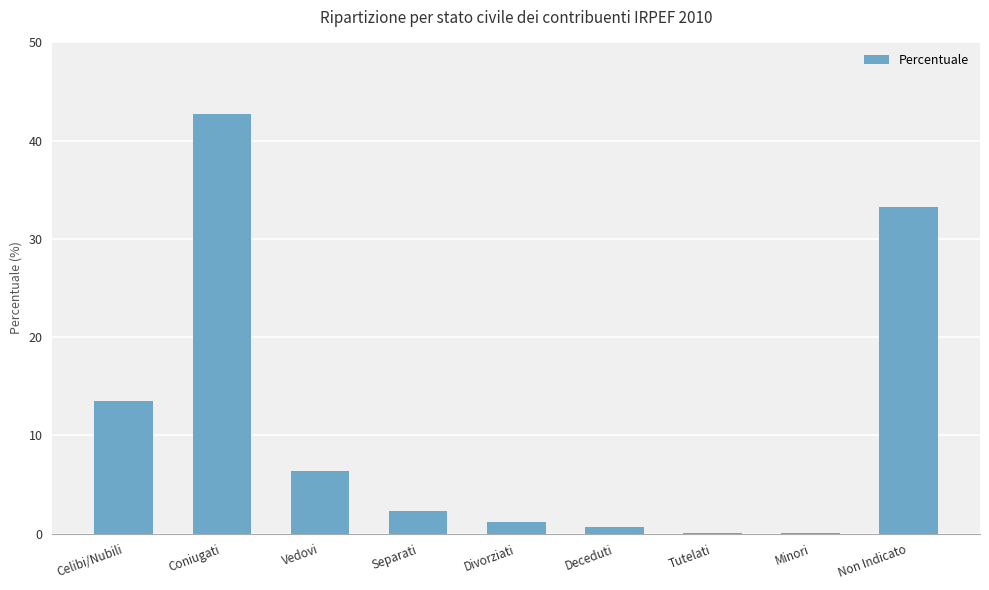

True or false: the data shows 0.0 at Minori.

True